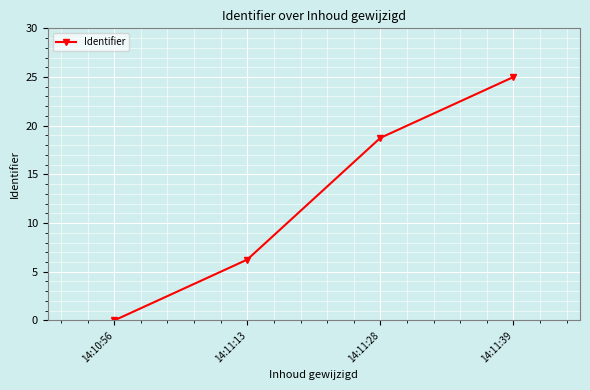

Where does the data first go above 18?

14:11:28